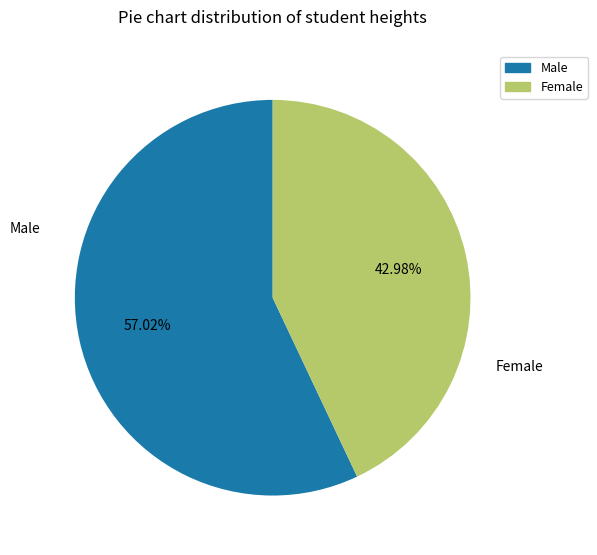

Is there a majority slice in this chart?

Yes